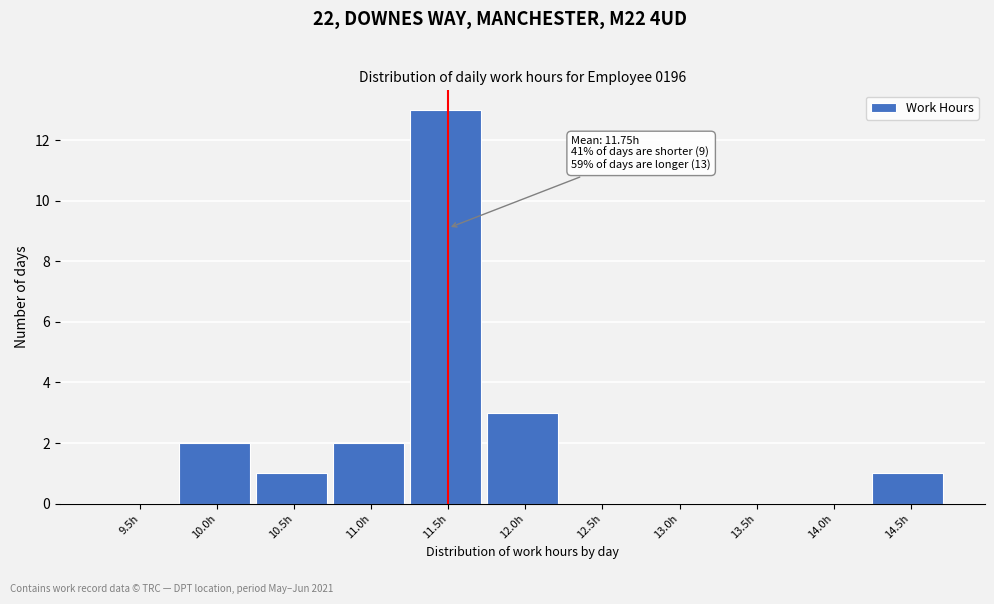

Reading right to left, extract all data points from this chart.

14.5h=1	14.0h=0	13.5h=0	13.0h=0	12.5h=0	12.0h=3	11.5h=13	11.0h=2	10.5h=1	10.0h=2	9.5h=0